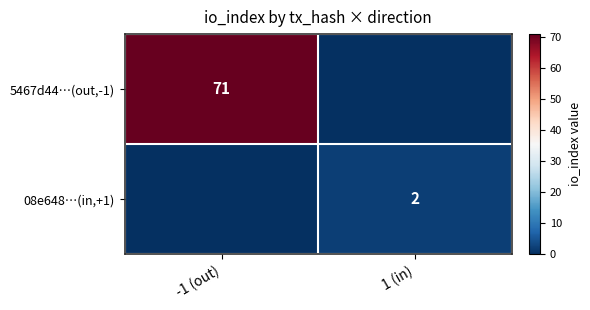

The 5467d44…(out,-1) series shows 122 at -1 (out). True or false?

False